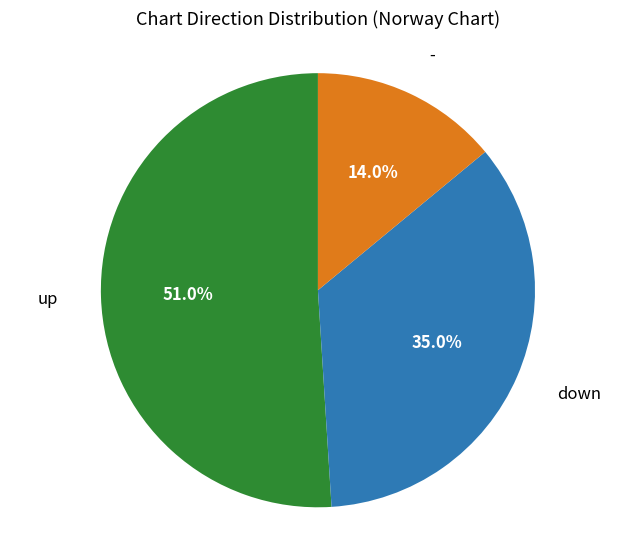

Is there a majority slice in this chart?

Yes